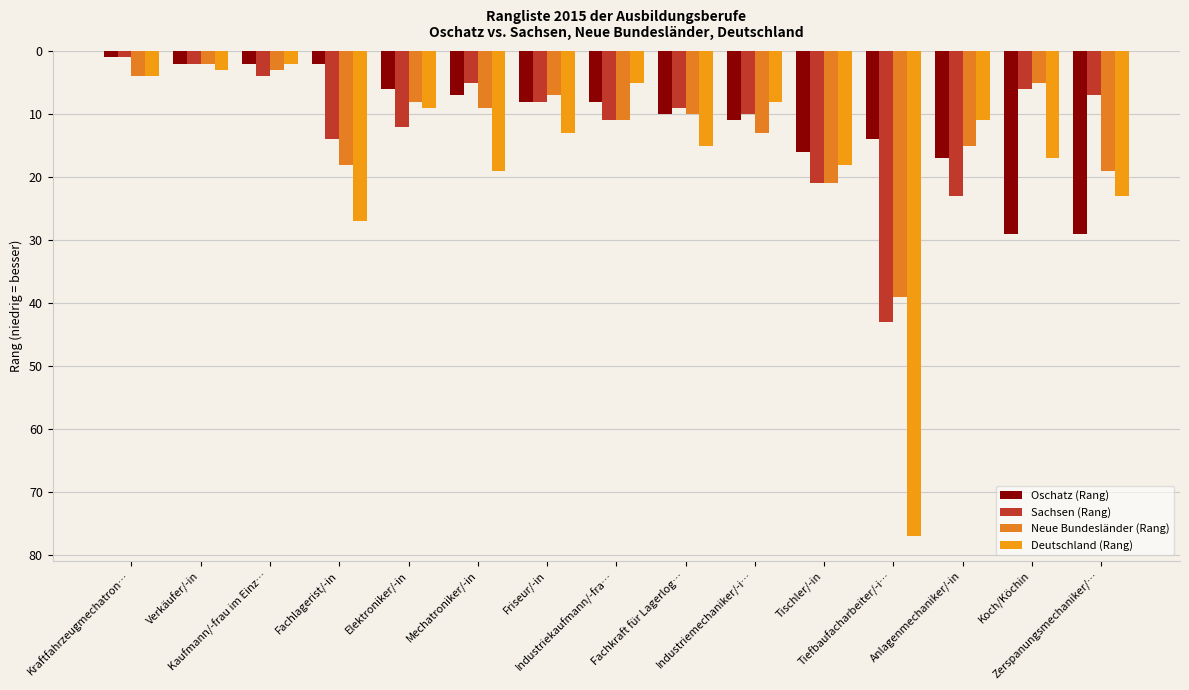

What is the difference between the highest and lowest values at Zerspanungsmechaniker/…?

22